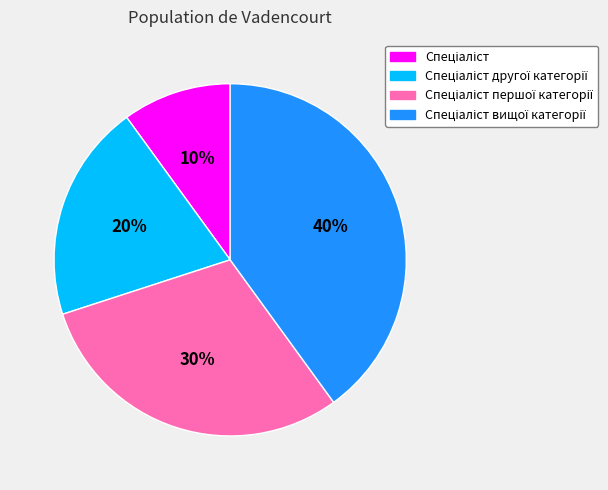

To the nearest percent, what is the average slice percentage?

25%